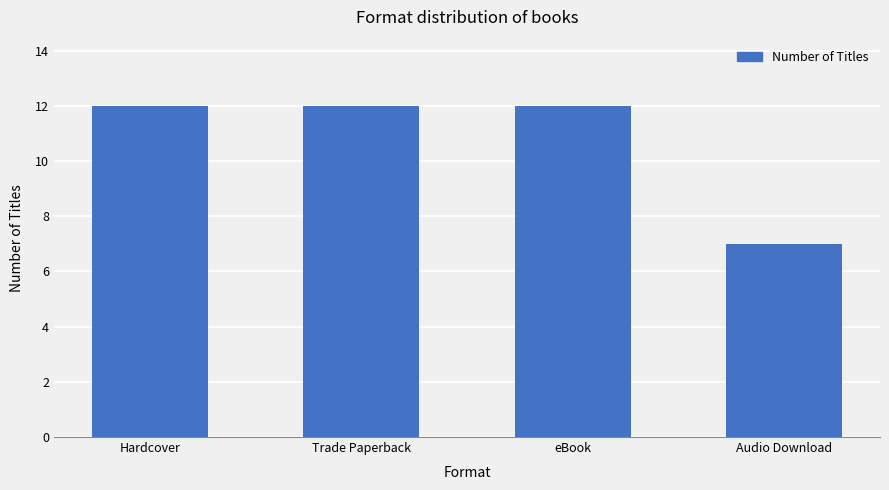

What position from the left is Audio Download?

4